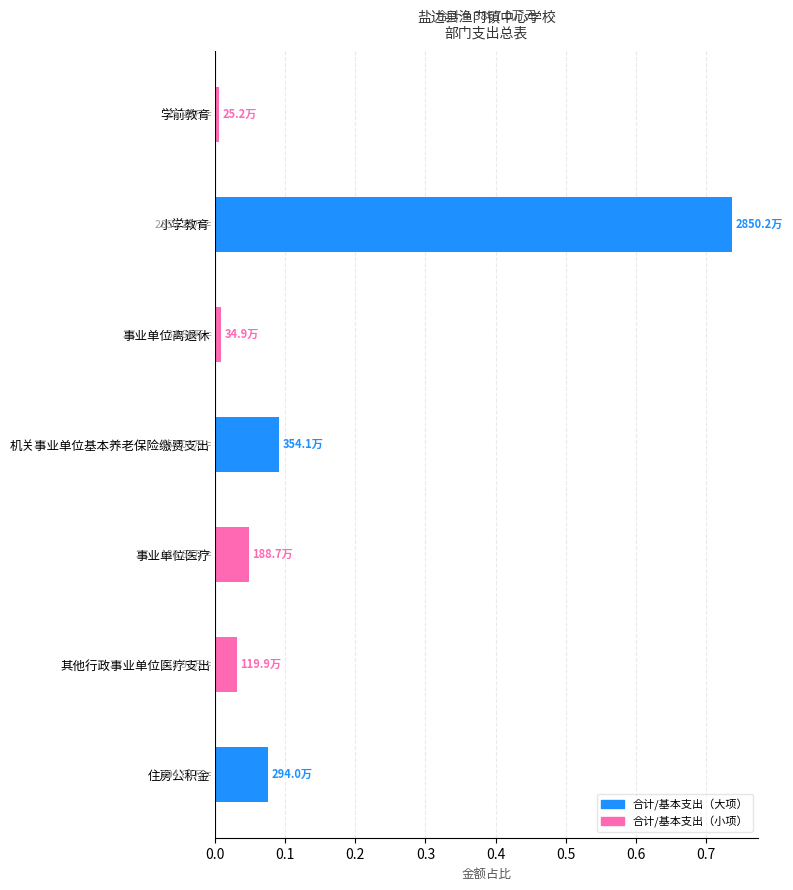

What is the sum of the values at 小学教育 and 事业单位医疗?

0.8